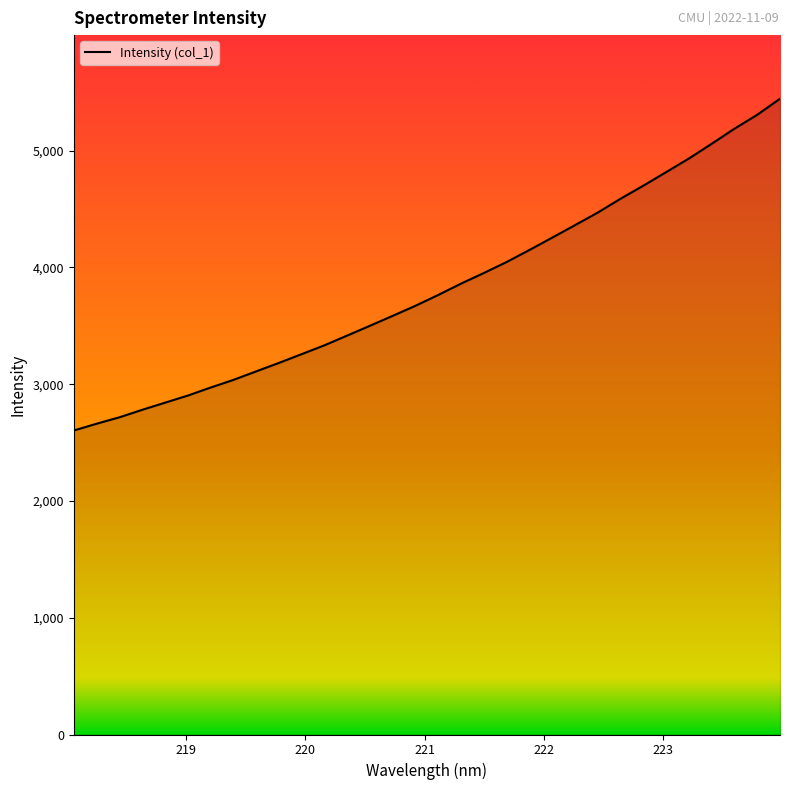

What is the greatest value displayed?

5444.8